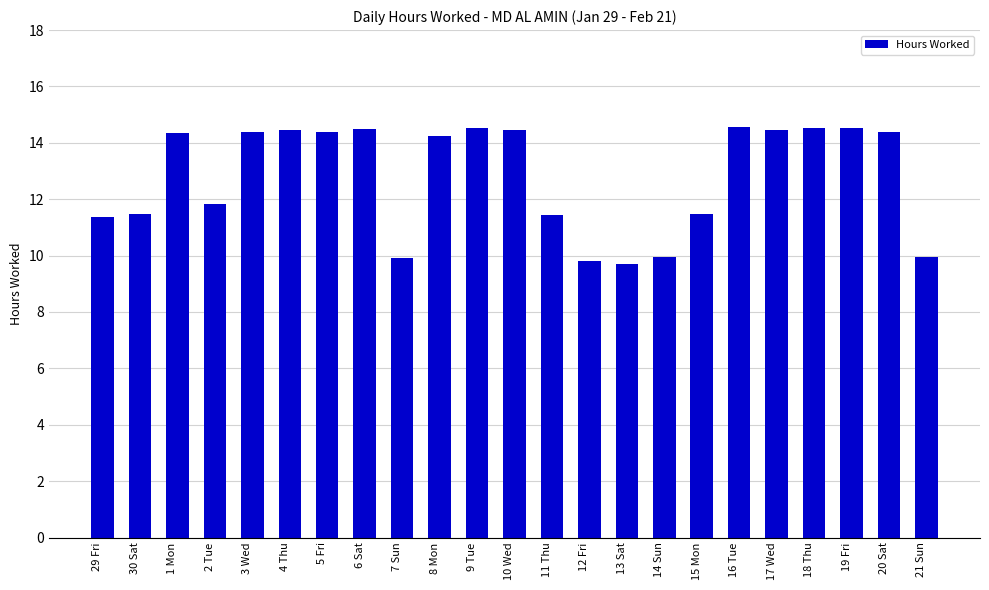

What is the smallest value displayed?

9.7